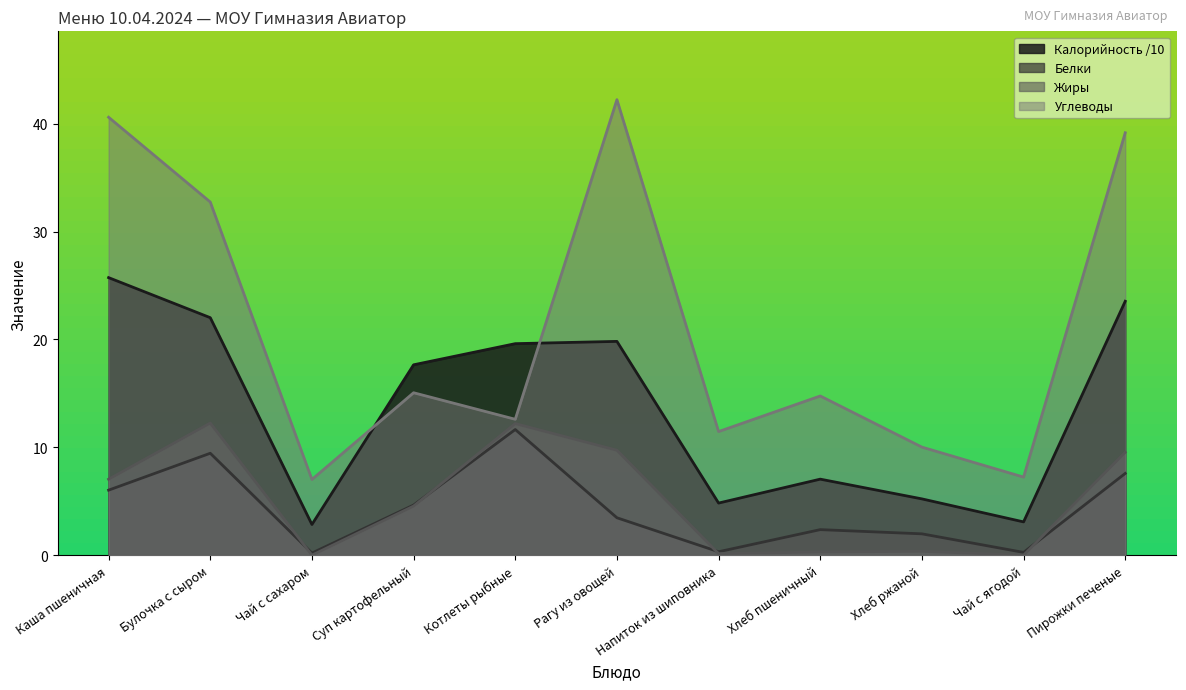

At which label does Углеводы reach its peak?

Рагу из овощей